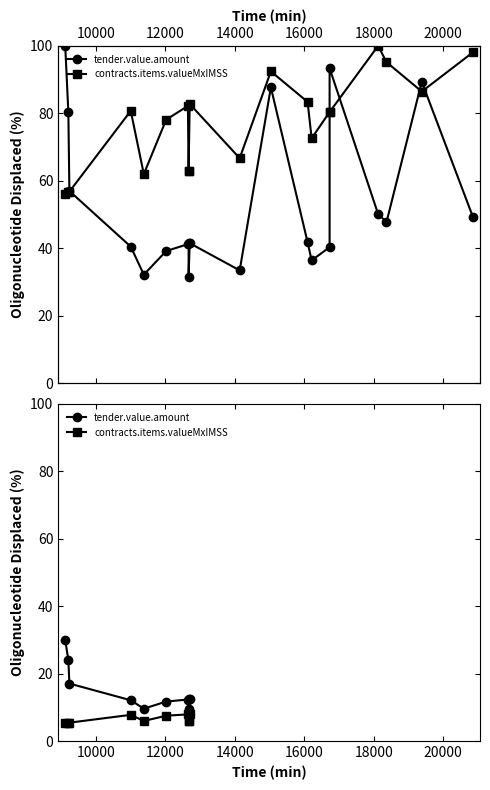

What is the total value across all series at 16000?

15.6